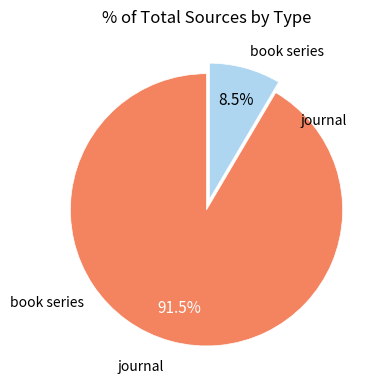

Is there a majority slice in this chart?

Yes